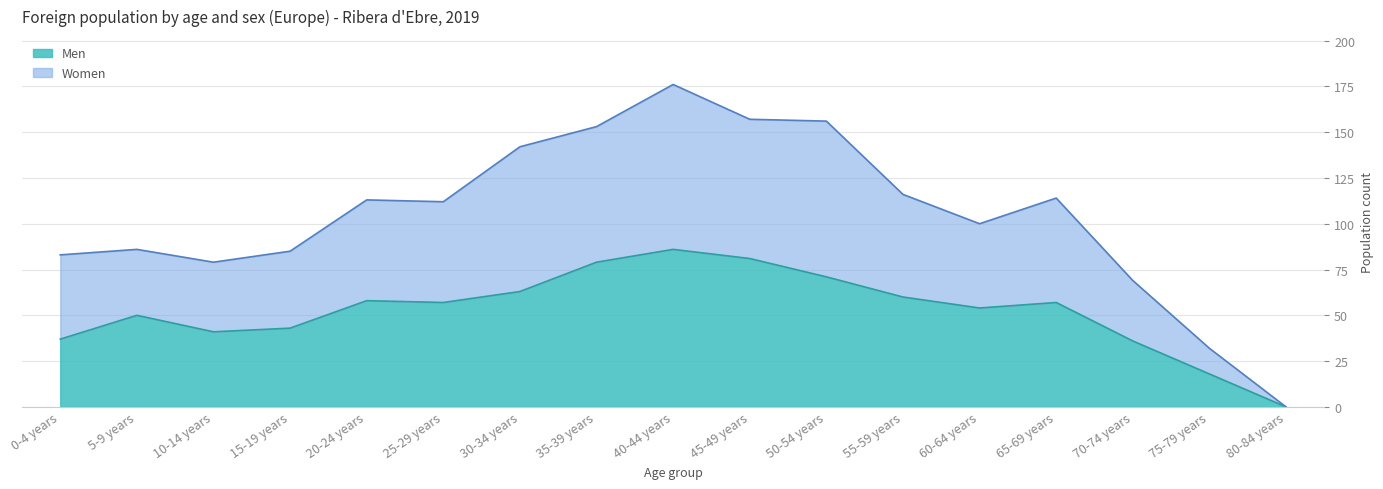

Which label corresponds to the smallest value in the chart?

80-84 years